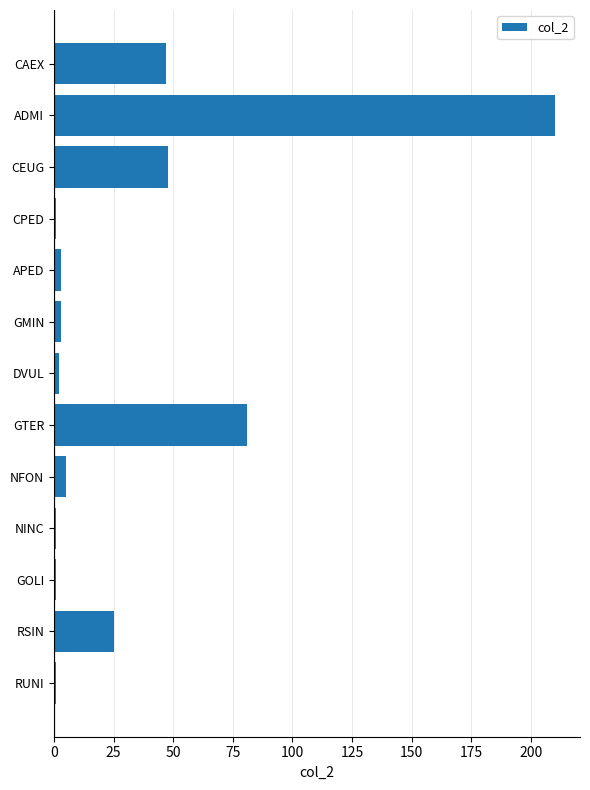

Reading top to bottom, transcribe all the data shown in this chart.

CAEX=47	ADMI=210	CEUG=48	CPED=1	APED=3	GMIN=3	DVUL=2	GTER=81	NFON=5	NINC=1	GOLI=1	RSIN=25	RUNI=1